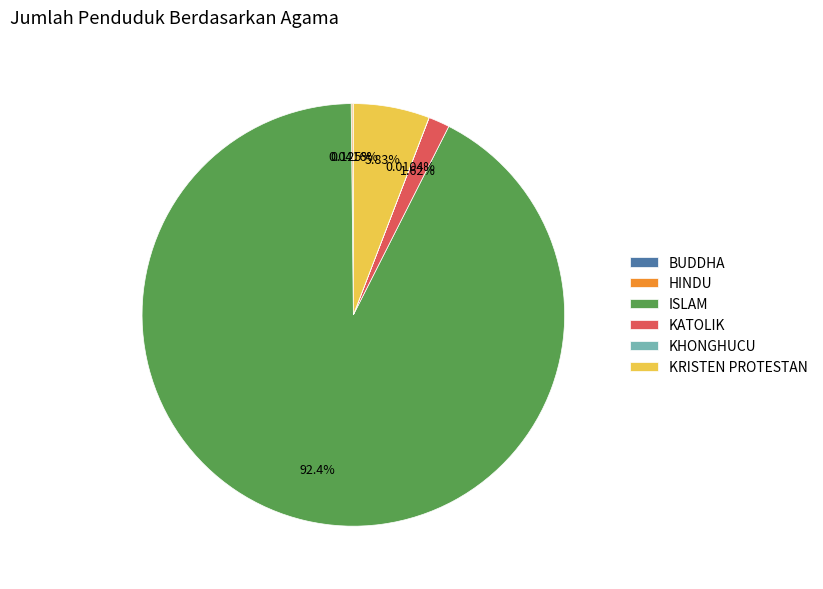

Which has a higher value, ISLAM or KATOLIK?

ISLAM